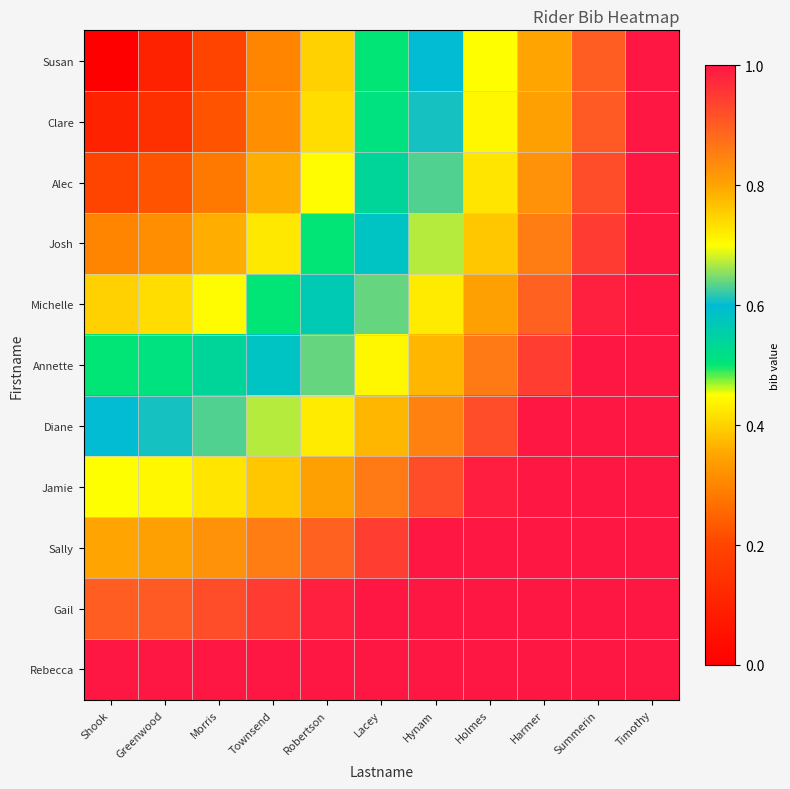

Reading left to right, what are all the values shown in this chart?

Susan: Shook=0.0	Greenwood=0.1	Morris=0.2	Townsend=0.3	Robertson=0.4	Lacey=0.5	Hynam=0.6	Holmes=0.7	Harmer=0.8	Summerin=0.9	Timothy=1.0
Clare: Shook=0.1	Greenwood=0.1	Morris=0.2	Townsend=0.3	Robertson=0.4	Lacey=0.5	Hynam=0.6	Holmes=0.7	Harmer=0.8	Summerin=0.9	Timothy=1.0
Alec: Shook=0.2	Greenwood=0.2	Morris=0.3	Townsend=0.4	Robertson=0.4	Lacey=0.5	Hynam=0.6	Holmes=0.7	Harmer=0.8	Summerin=0.9	Timothy=1.0
Josh: Shook=0.3	Greenwood=0.3	Morris=0.4	Townsend=0.4	Robertson=0.5	Lacey=0.6	Hynam=0.7	Holmes=0.8	Harmer=0.9	Summerin=0.9	Timothy=1.0
Michelle: Shook=0.4	Greenwood=0.4	Morris=0.4	Townsend=0.5	Robertson=0.6	Lacey=0.6	Hynam=0.7	Holmes=0.8	Harmer=0.9	Summerin=1.0	Timothy=1.1
Annette: Shook=0.5	Greenwood=0.5	Morris=0.5	Townsend=0.6	Robertson=0.6	Lacey=0.7	Hynam=0.8	Holmes=0.9	Harmer=0.9	Summerin=1.0	Timothy=1.1
Diane: Shook=0.6	Greenwood=0.6	Morris=0.6	Townsend=0.7	Robertson=0.7	Lacey=0.8	Hynam=0.8	Holmes=0.9	Harmer=1.0	Summerin=1.1	Timothy=1.2
Jamie: Shook=0.7	Greenwood=0.7	Morris=0.7	Townsend=0.8	Robertson=0.8	Lacey=0.9	Hynam=0.9	Holmes=1.0	Harmer=1.1	Summerin=1.1	Timothy=1.2
Sally: Shook=0.8	Greenwood=0.8	Morris=0.8	Townsend=0.9	Robertson=0.9	Lacey=0.9	Hynam=1.0	Holmes=1.1	Harmer=1.1	Summerin=1.2	Timothy=1.3
Gail: Shook=0.9	Greenwood=0.9	Morris=0.9	Townsend=0.9	Robertson=1.0	Lacey=1.0	Hynam=1.1	Holmes=1.1	Harmer=1.2	Summerin=1.3	Timothy=1.3
Rebecca: Shook=1.0	Greenwood=1.0	Morris=1.0	Townsend=1.0	Robertson=1.1	Lacey=1.1	Hynam=1.2	Holmes=1.2	Harmer=1.3	Summerin=1.3	Timothy=1.4